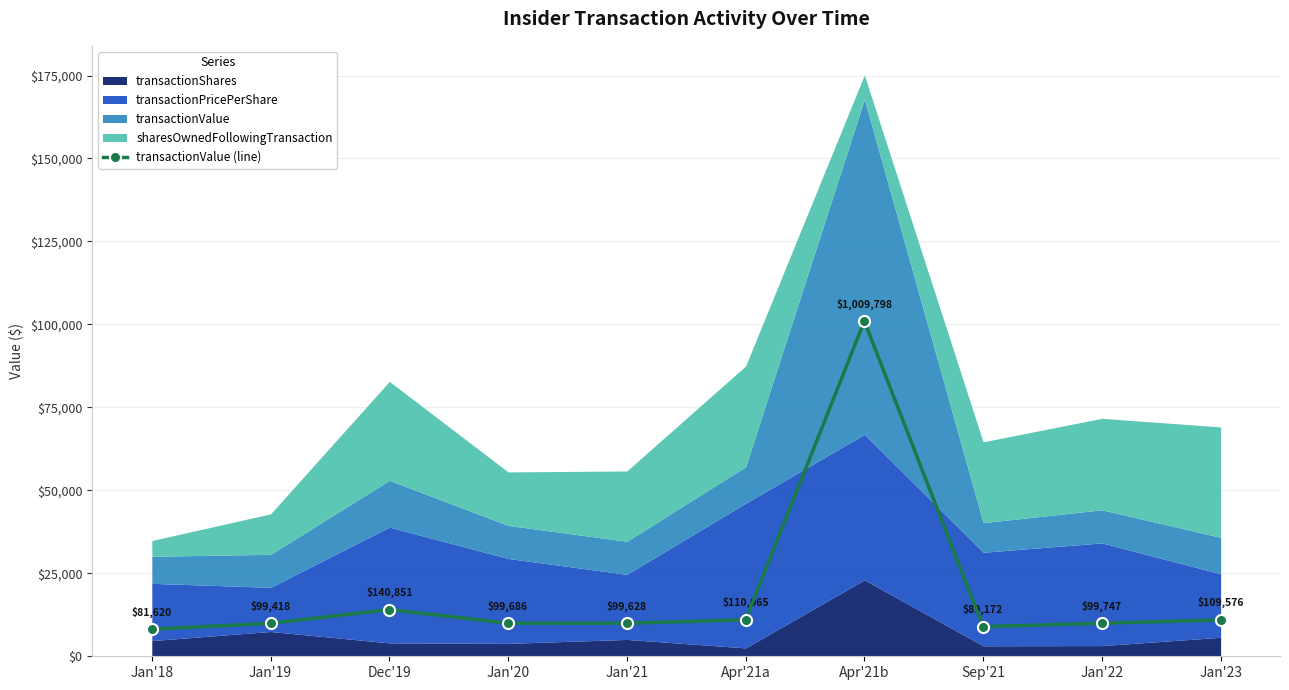

How many data points does each series have?

10